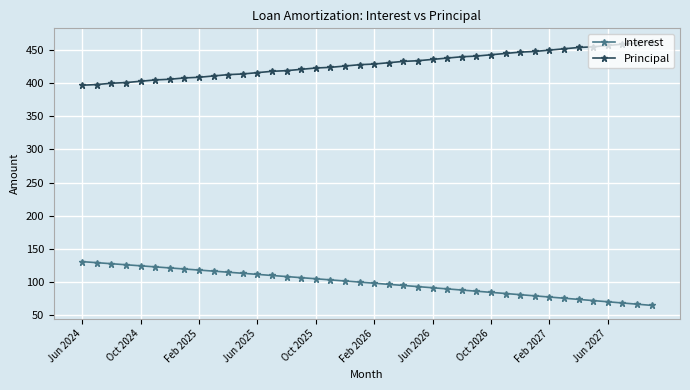

What are all the series names shown in the legend?

Interest, Principal